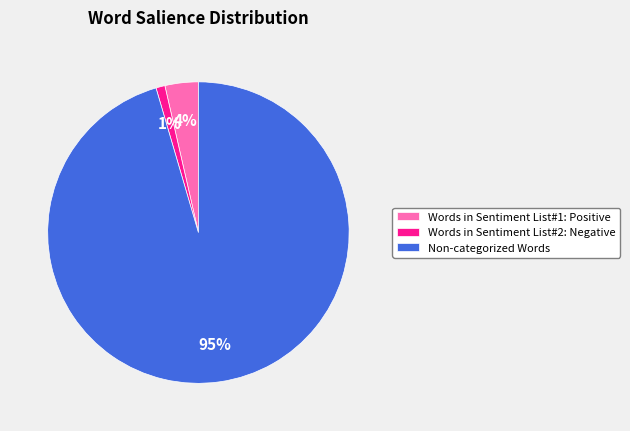

What percentage is the Words in Sentiment List#2: Negative slice, to the nearest percent?

1%